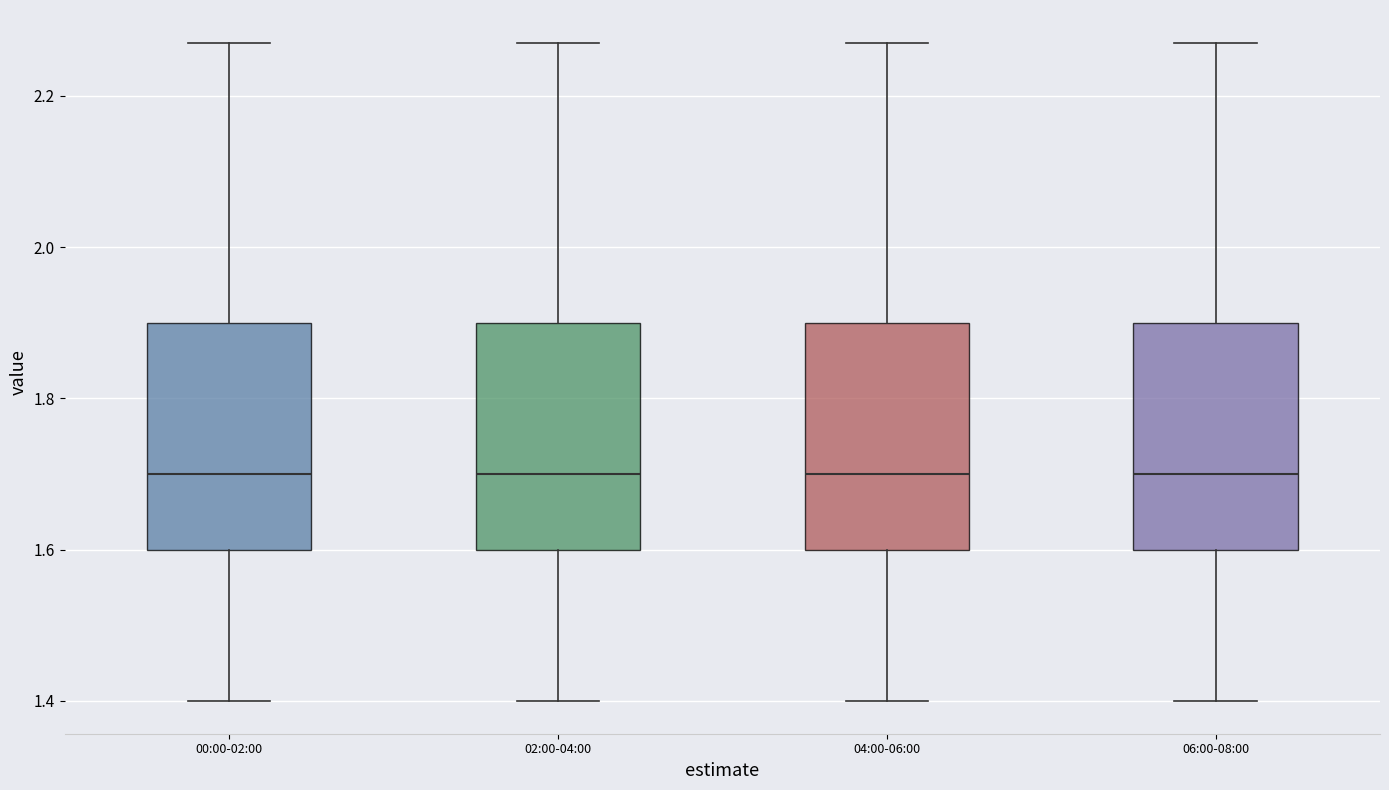

Where is the lower edge of the box for 04:00-06:00 on the y-axis? The values are not printed on the chart, so give them approximately, as read against the axis.

1.60